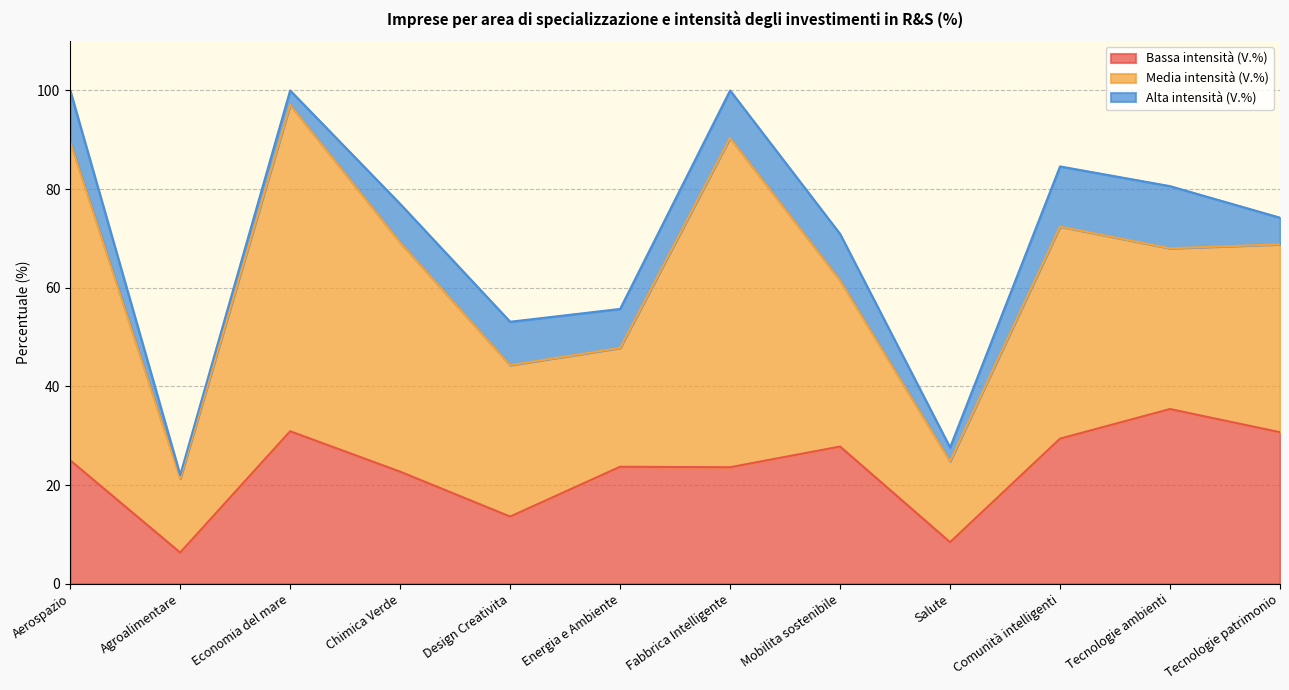

Reading left to right, list all the values displayed in this chart.

Bassa intensità (V.%): 25.0	6.3	30.9	22.7	13.6	23.7	23.6	27.8	8.4	29.4	35.4	30.7
Media intensità (V.%): 64.6	15.0	66.2	46.5	30.7	24.1	66.8	33.7	16.4	43.0	32.6	38.1
Alta intensità (V.%): 10.4	0.7	2.9	7.8	8.8	7.9	9.6	9.4	2.8	12.2	12.6	5.4